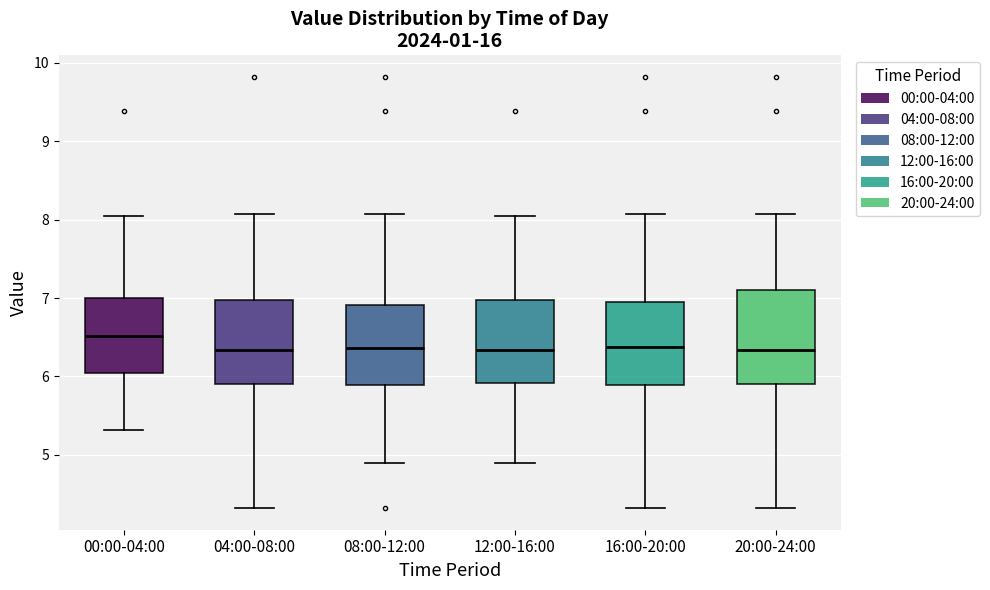

Reading left to right, transcribe this box plot: for each box, give where its median line is, the range the box spans, and where its two whiskers end, as read against the y-axis. The values are not printed on the chart, so give them approximately, as read against the axis.

00:00-04:00: median 6.5, box 6.0 to 7.0, whiskers 5.3 to 8.1
04:00-08:00: median 6.3, box 5.9 to 7.0, whiskers 4.3 to 8.1
08:00-12:00: median 6.4, box 5.9 to 6.9, whiskers 4.9 to 8.1
12:00-16:00: median 6.3, box 5.9 to 7.0, whiskers 4.9 to 8.1
16:00-20:00: median 6.4, box 5.9 to 7.0, whiskers 4.3 to 8.1
20:00-24:00: median 6.3, box 5.9 to 7.1, whiskers 4.3 to 8.1